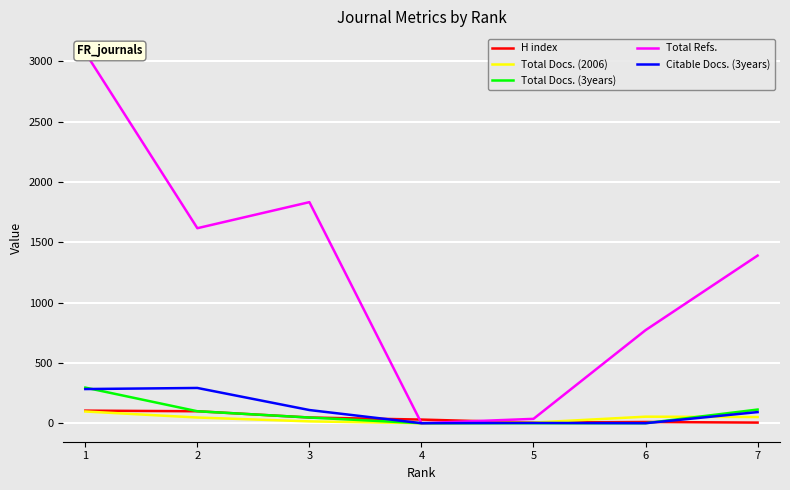

Which series changed the most between 2 and 6?

Total Refs.